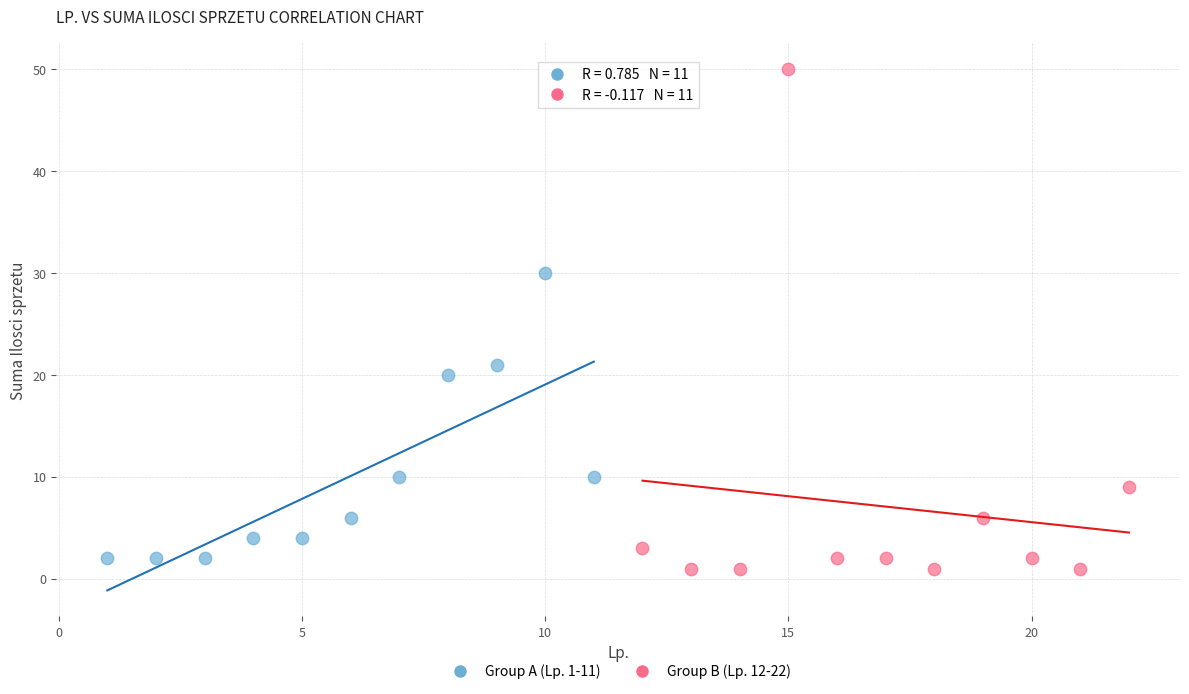

Which series has the largest Y range (max minus min)?

Group B (Lp. 12-22)